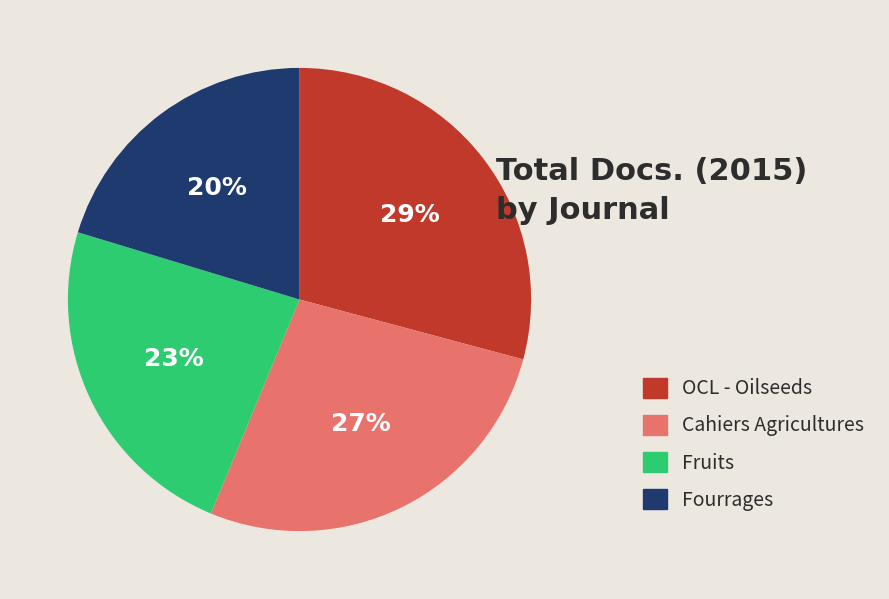

How many slices are in this pie chart?

4